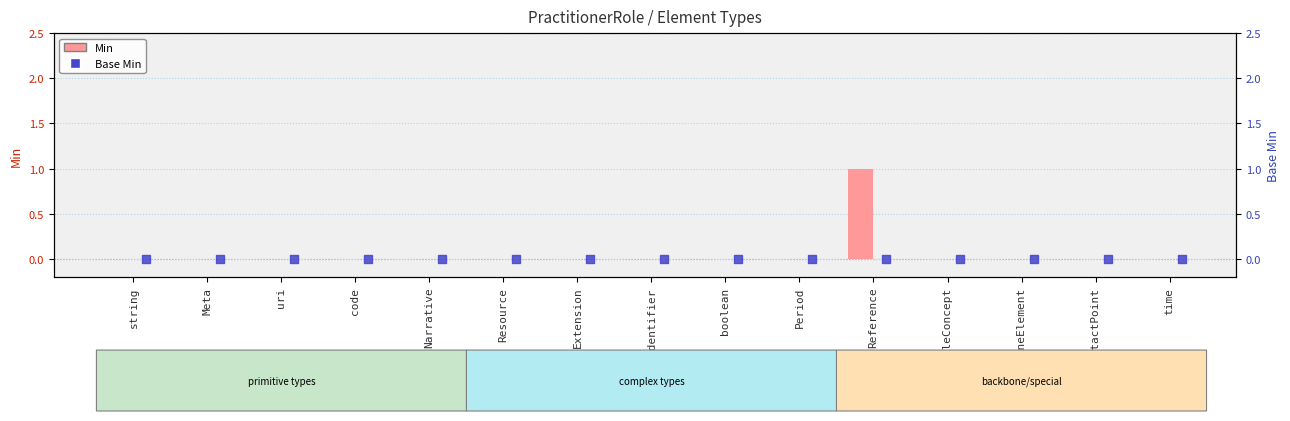

At how many categories does at least one series exceed 0?

1